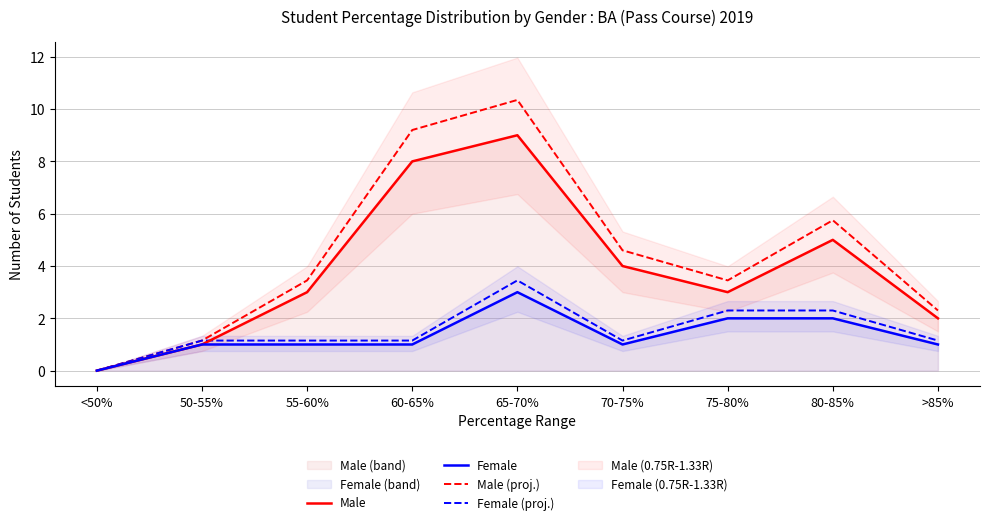

How many Male values are between 2 and 5?

5